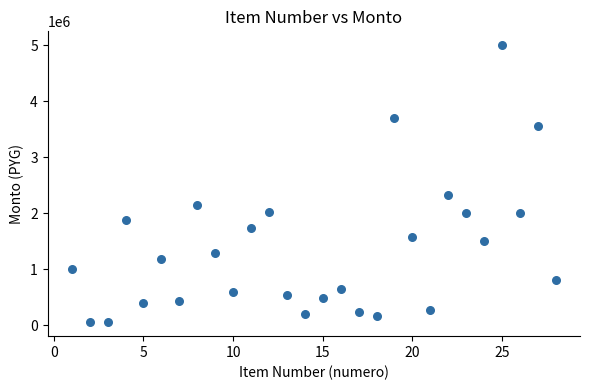

What is the range of X values (max minus min)?

27